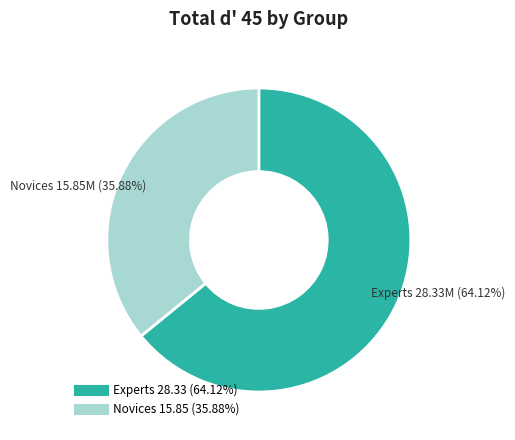

How many segments does this pie chart have?

2